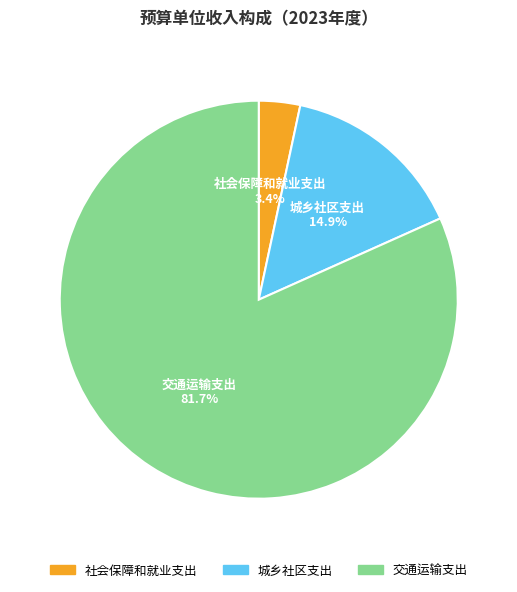

To the nearest percent, what portion does 社会保障和就业支出 represent?

3%